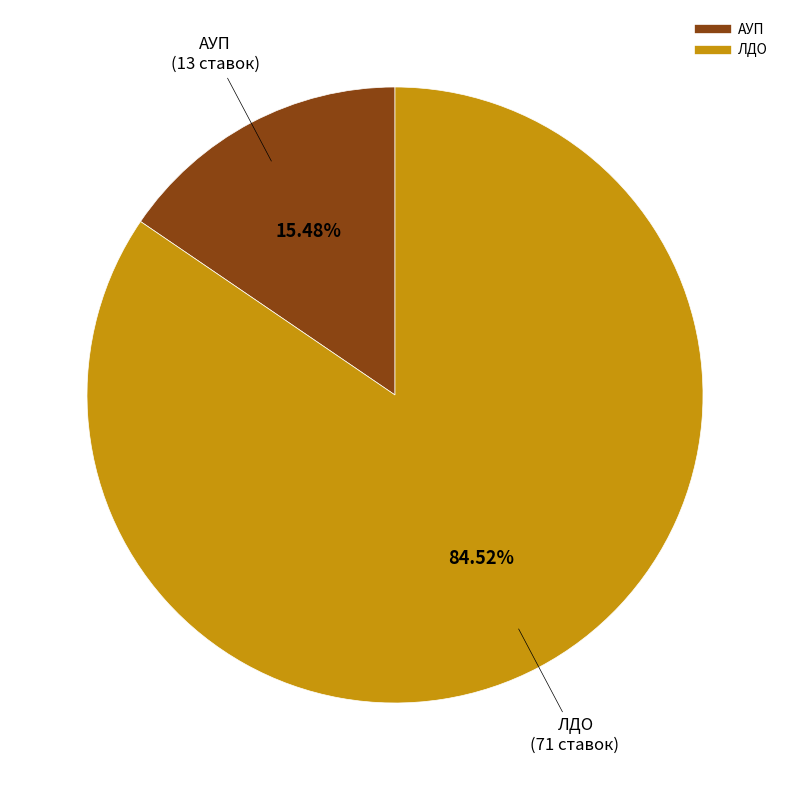

Does any single category account for the majority?

Yes